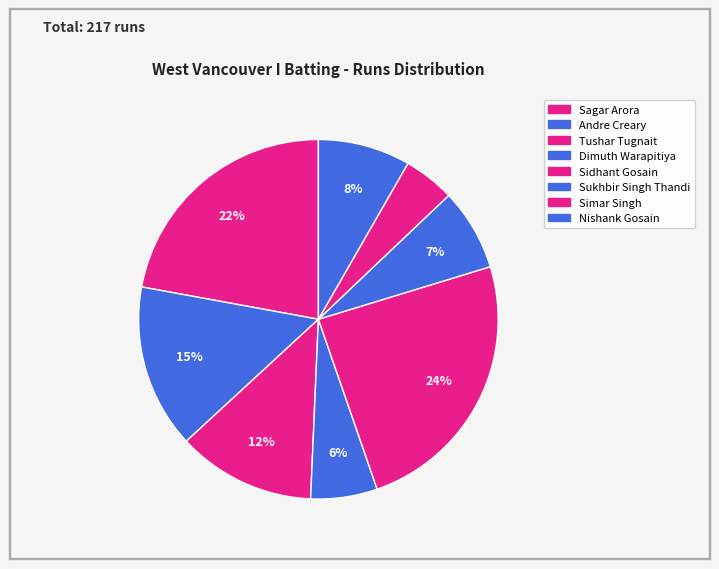

How many slices are in this pie chart?

8